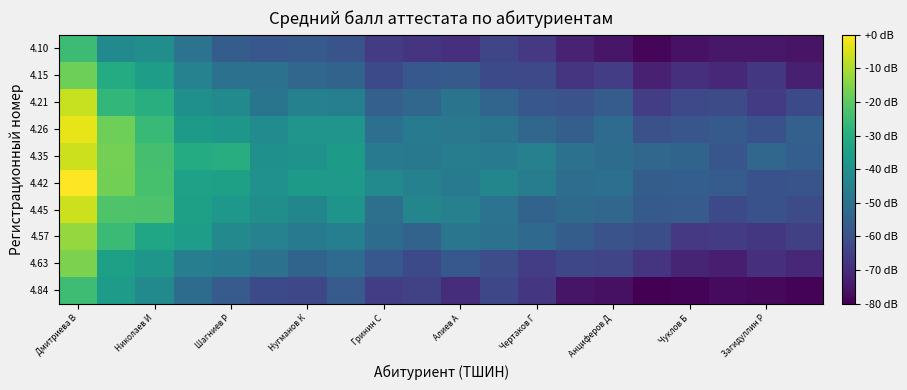

At which category is the sum across all series the highest?

Дмитриева В